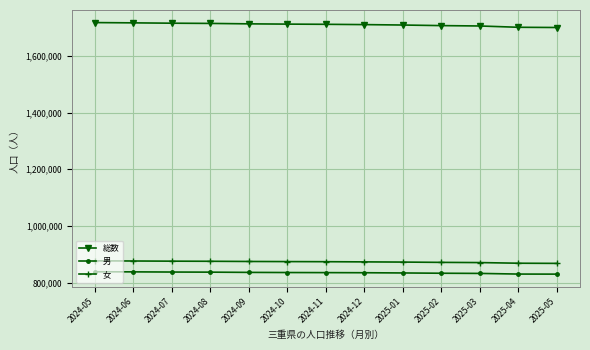

The value of 総数 at 2024-05 is 2250884. True or false?

False